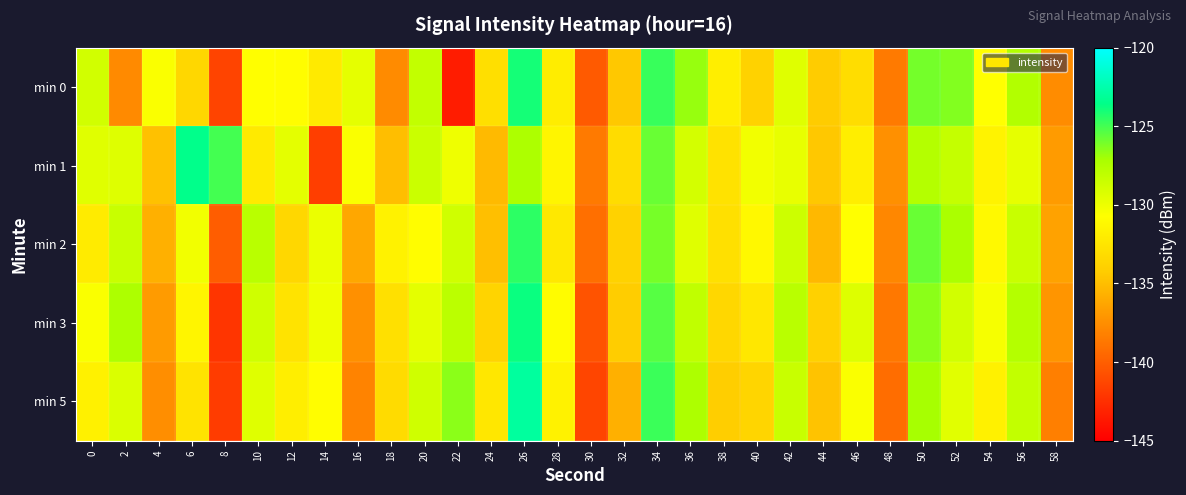

Which has a higher value, 12 or 8?

12